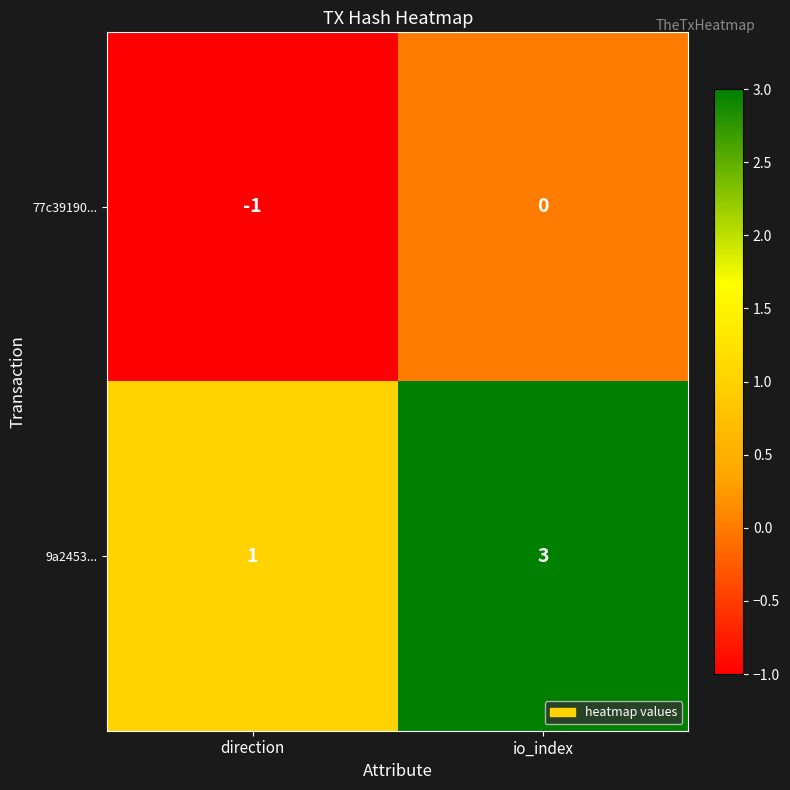

What is the spread (max minus min) of values at io_index?

3